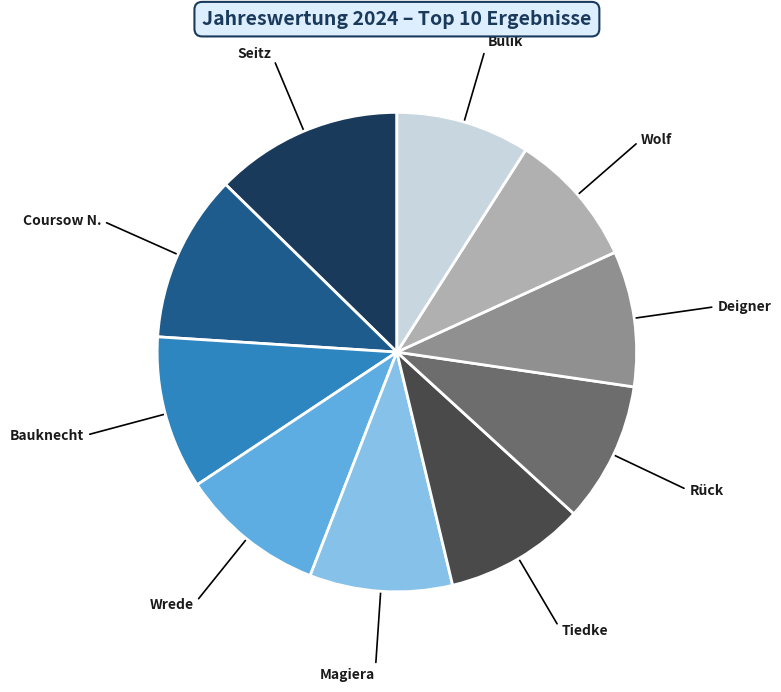

Does Wolf represent more than half of the total?

No